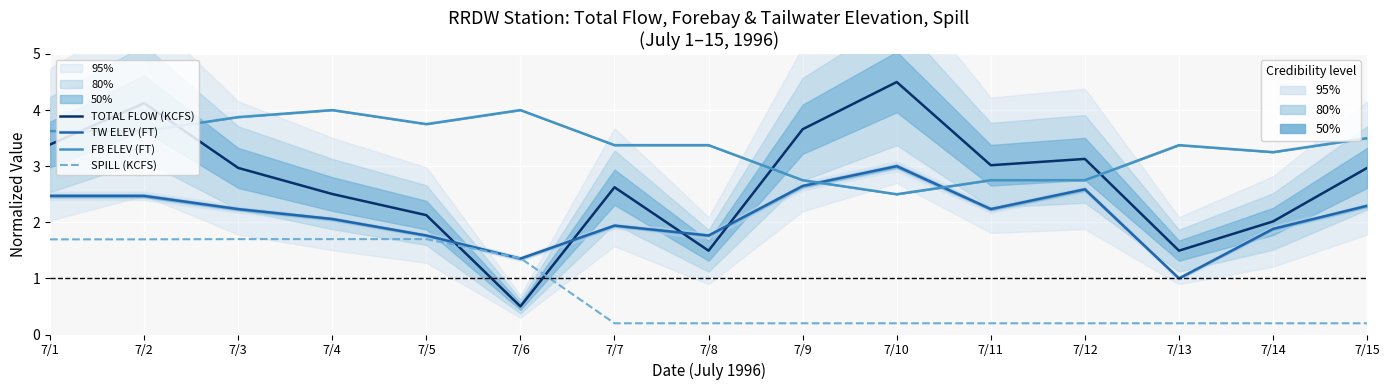

Between 7/1 and 7/8, which series saw the biggest shift?

TOTAL FLOW (KCFS)